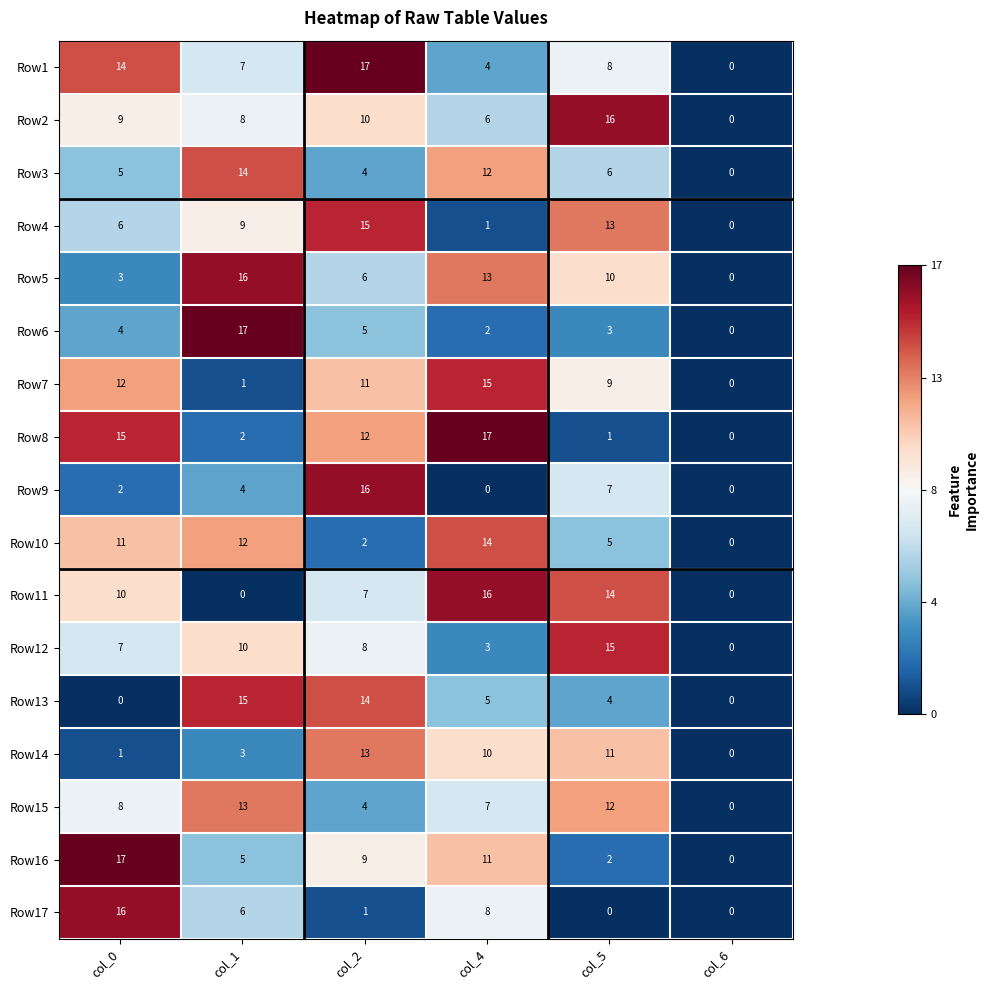

List the labels in order of Row3 value, largest first.

col_1, col_4, col_5, col_0, col_2, col_6